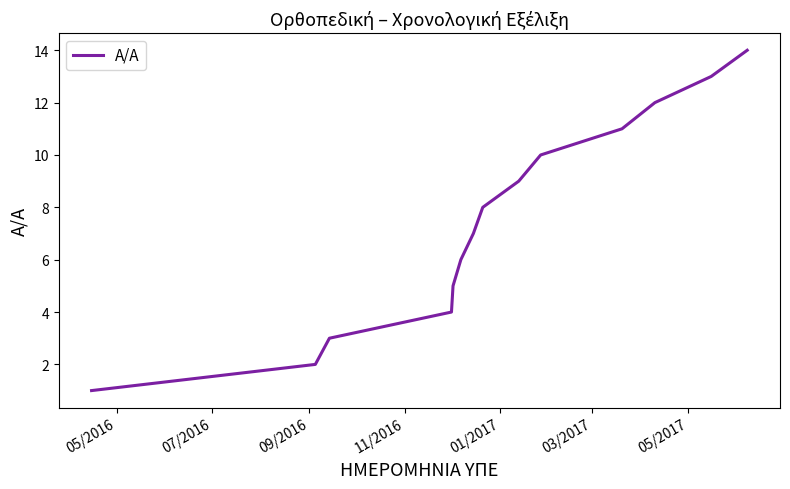

What is the greatest value displayed?

14